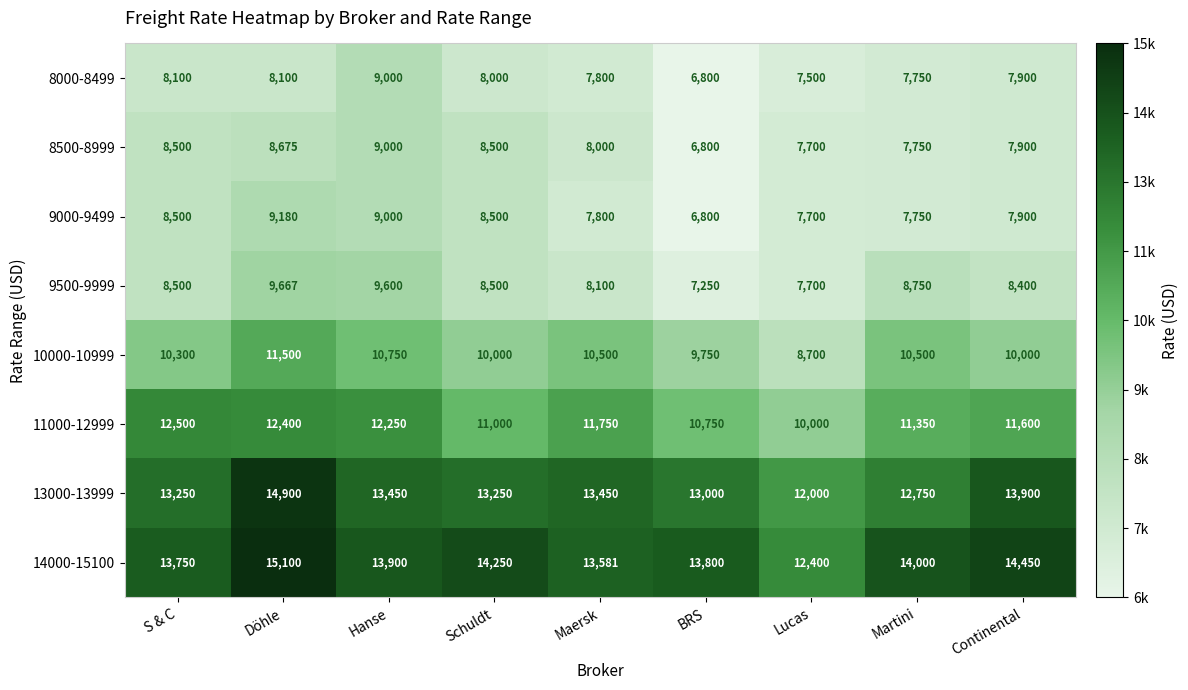

Rank the series at Döhle from lowest to highest value.

8000-8499, 8500-8999, 9000-9499, 9500-9999, 10000-10999, 11000-12999, 13000-13999, 14000-15100